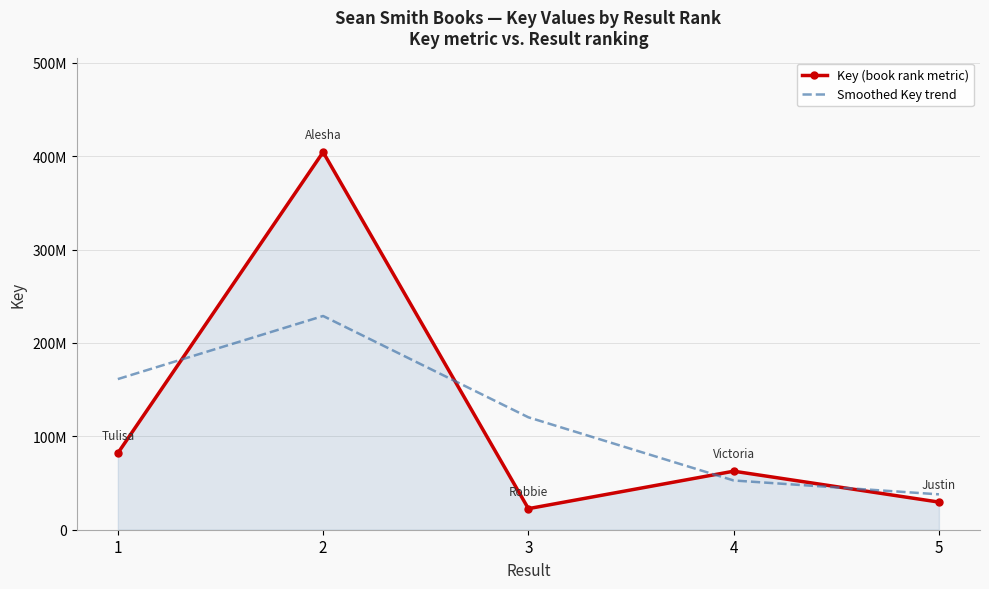

Rank the series by their maximum value, from lowest to highest.

Smoothed Key trend, Key (book rank metric)